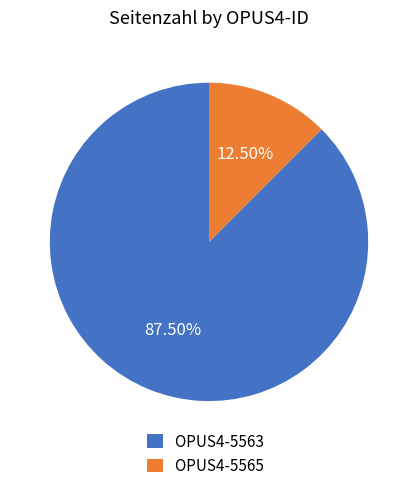

Is the sum of OPUS4-5565 and OPUS4-5563 greater than half?

Yes